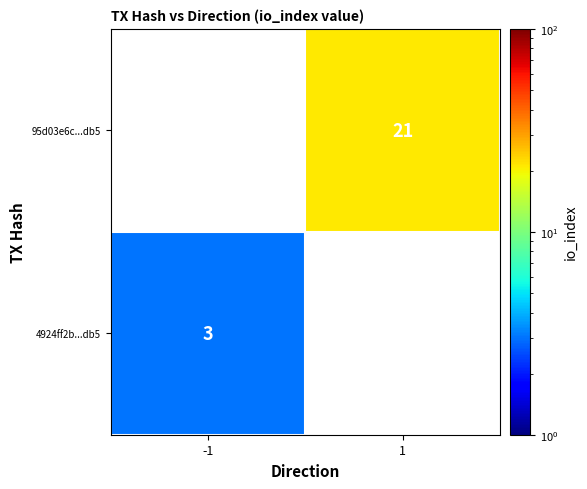

True or false: 4924ff2b...db5 has a value of 5 at -1.

False